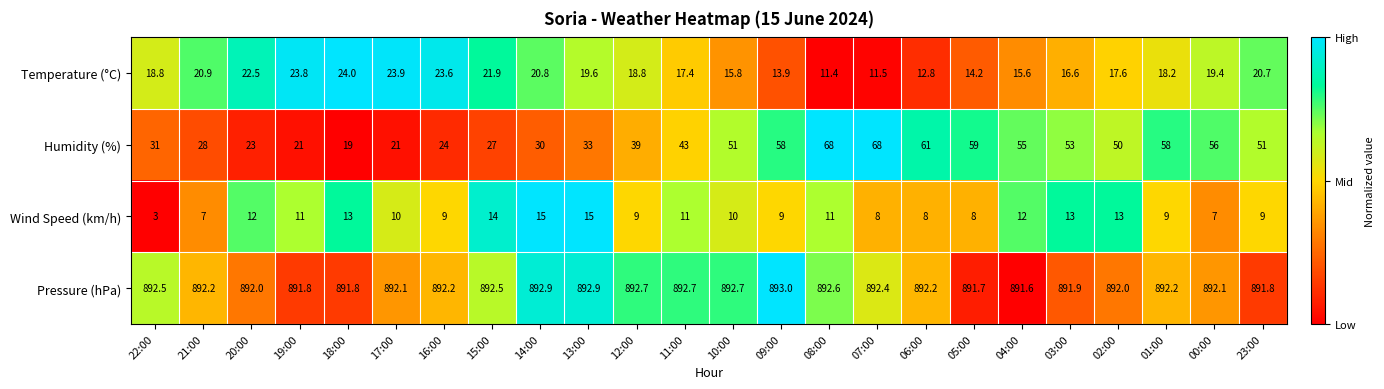

Is it true that Wind Speed (km/h) equals 11.0 at 08:00?

True